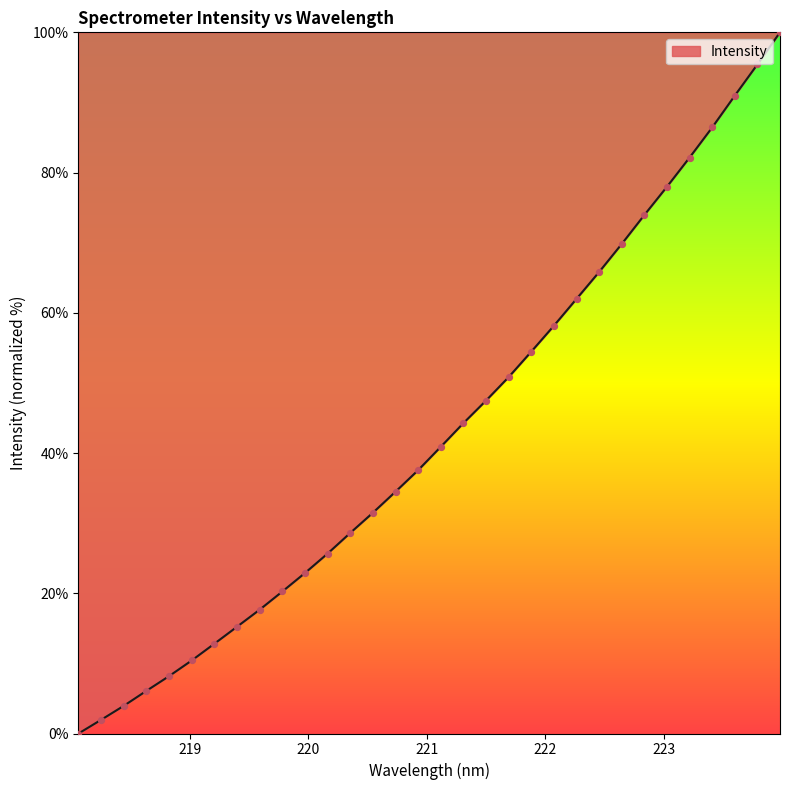

What is the maximum value shown in the chart?

100.0